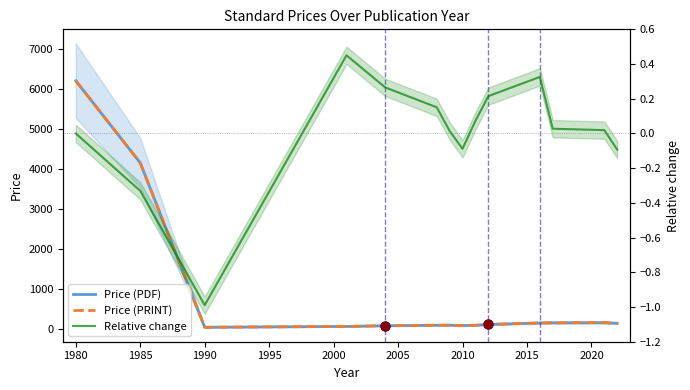

Which series has the largest total across all categories?

Price (PDF)